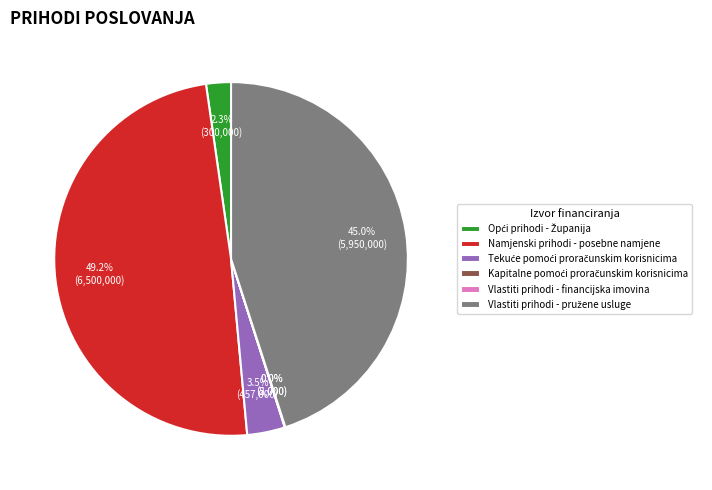

Is there a majority slice in this chart?

No